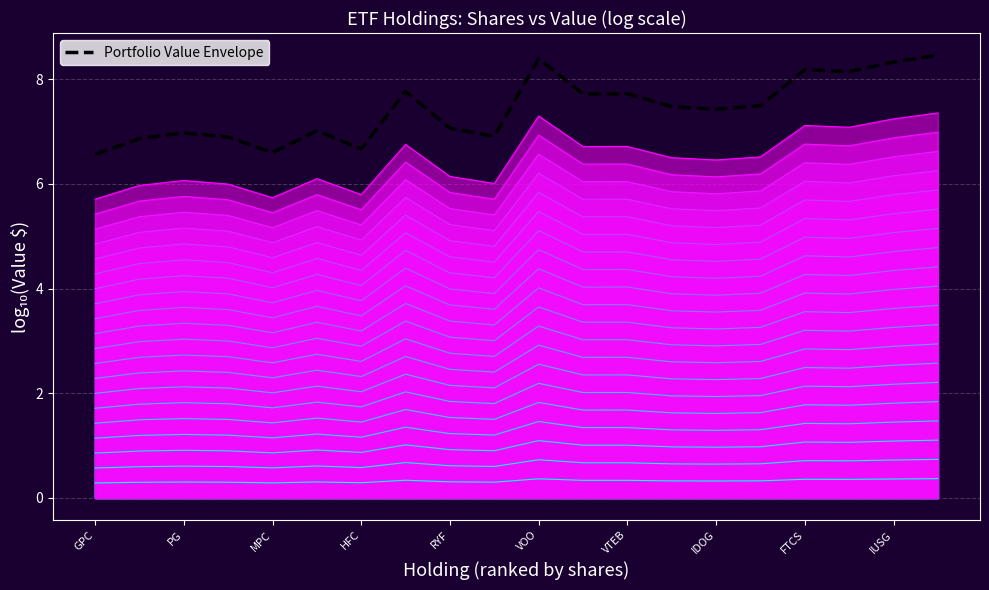

True or false: there are more than 0 points higher than both neighbors.

True